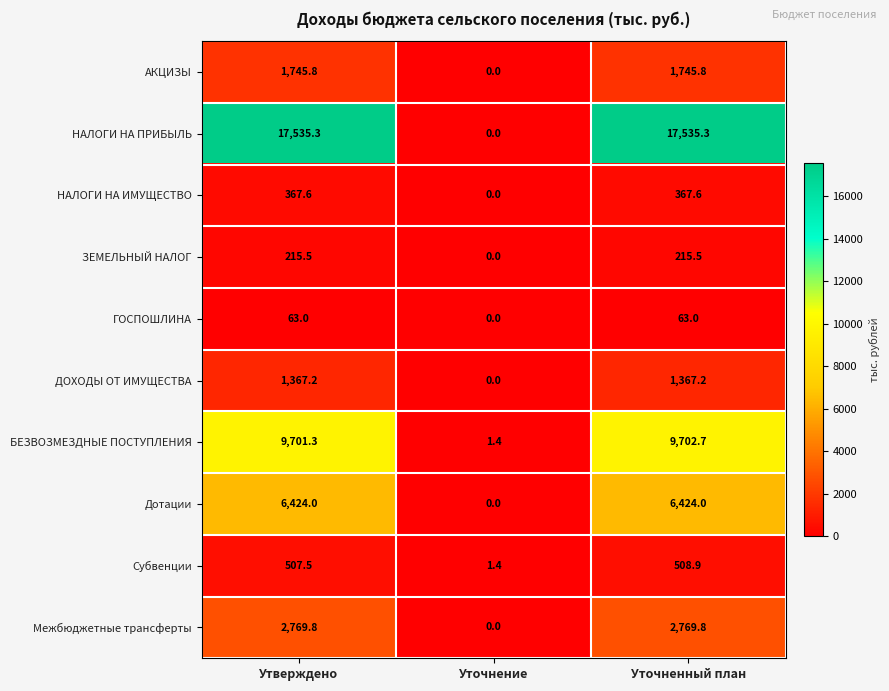

What is the difference between the highest and lowest values at Уточнение?

1.4